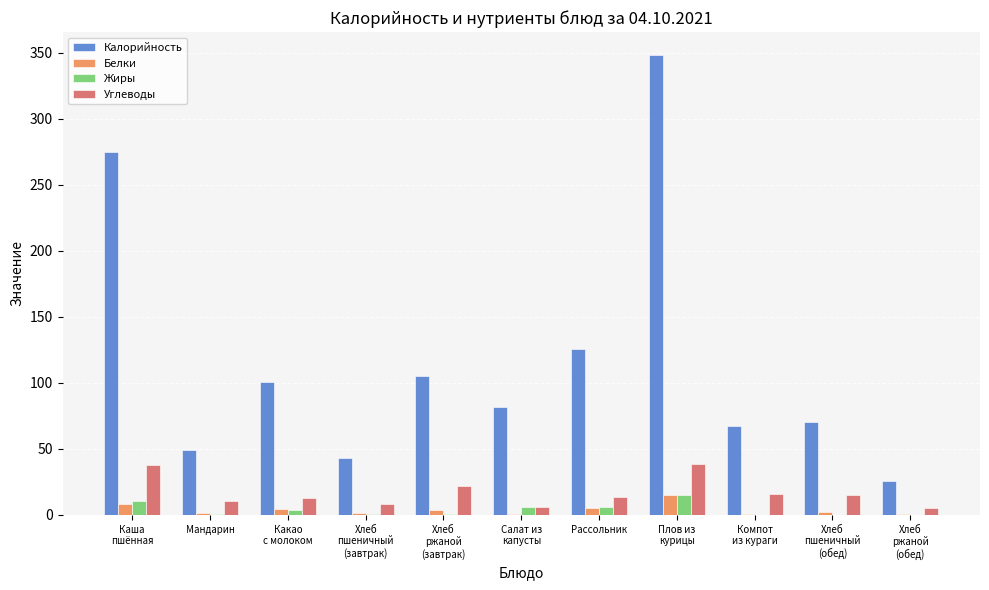

What is the sum of all Калорийность values?

1290.5